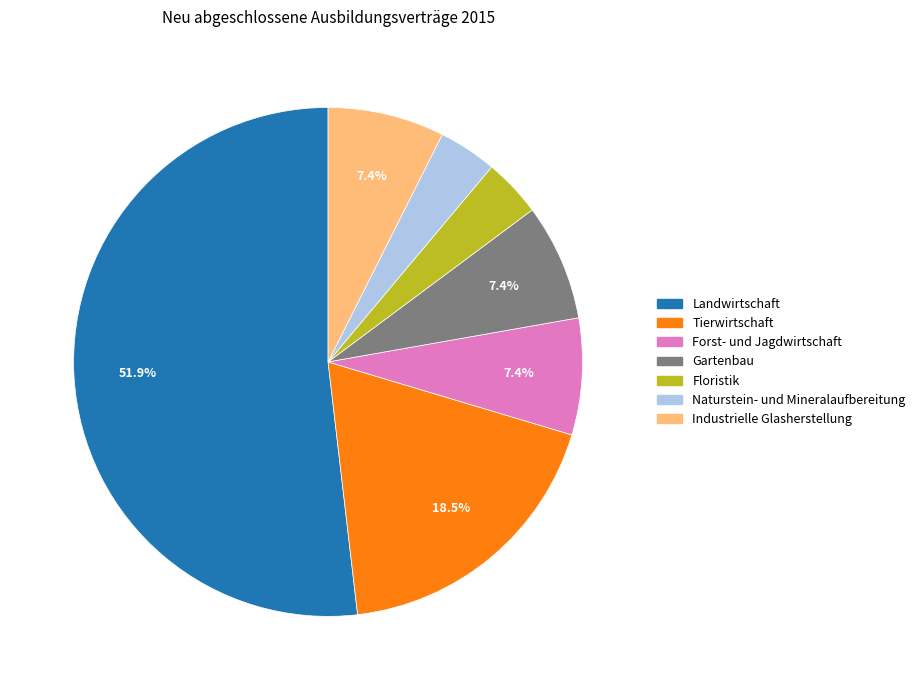

Does any single category account for the majority?

Yes